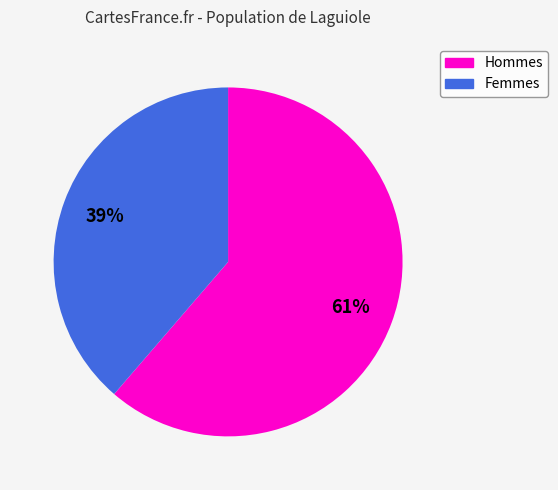

To the nearest percent, what is the average slice percentage?

50%